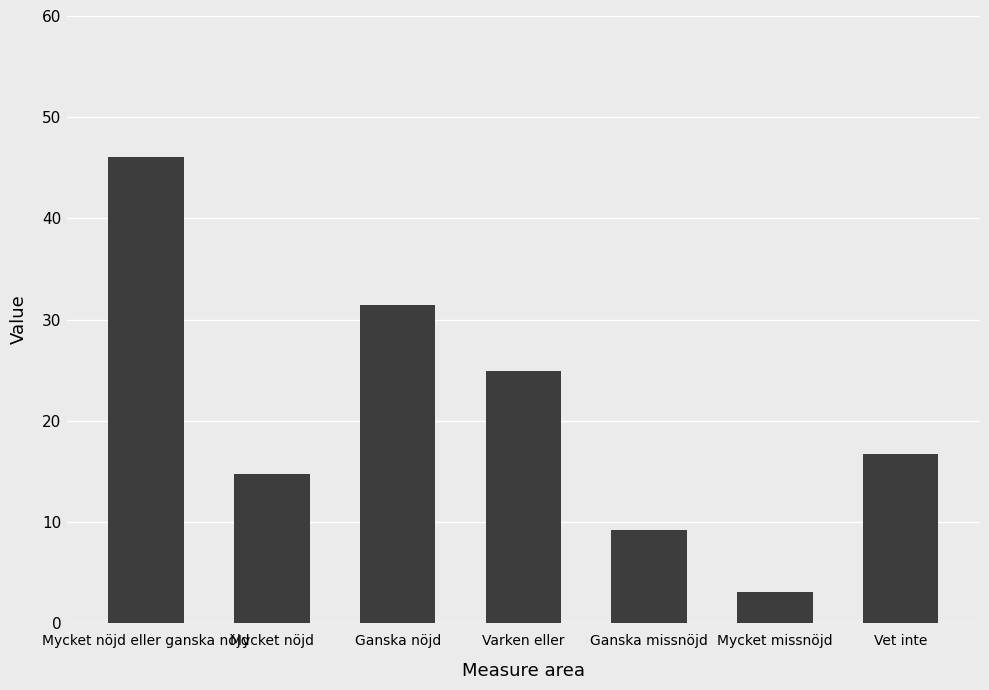

Reading left to right, list all the values displayed in this chart.

46.1	14.7	31.4	24.9	9.2	3.1	16.7